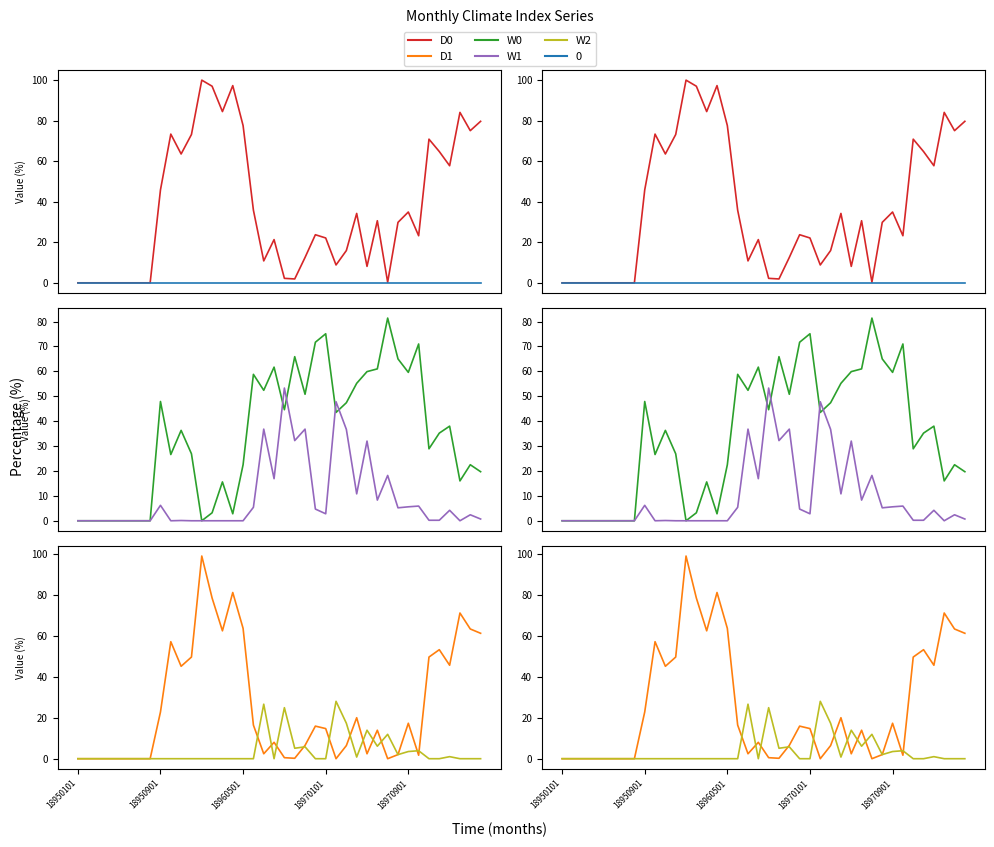

Is this an area chart (filled region under the line)?

No